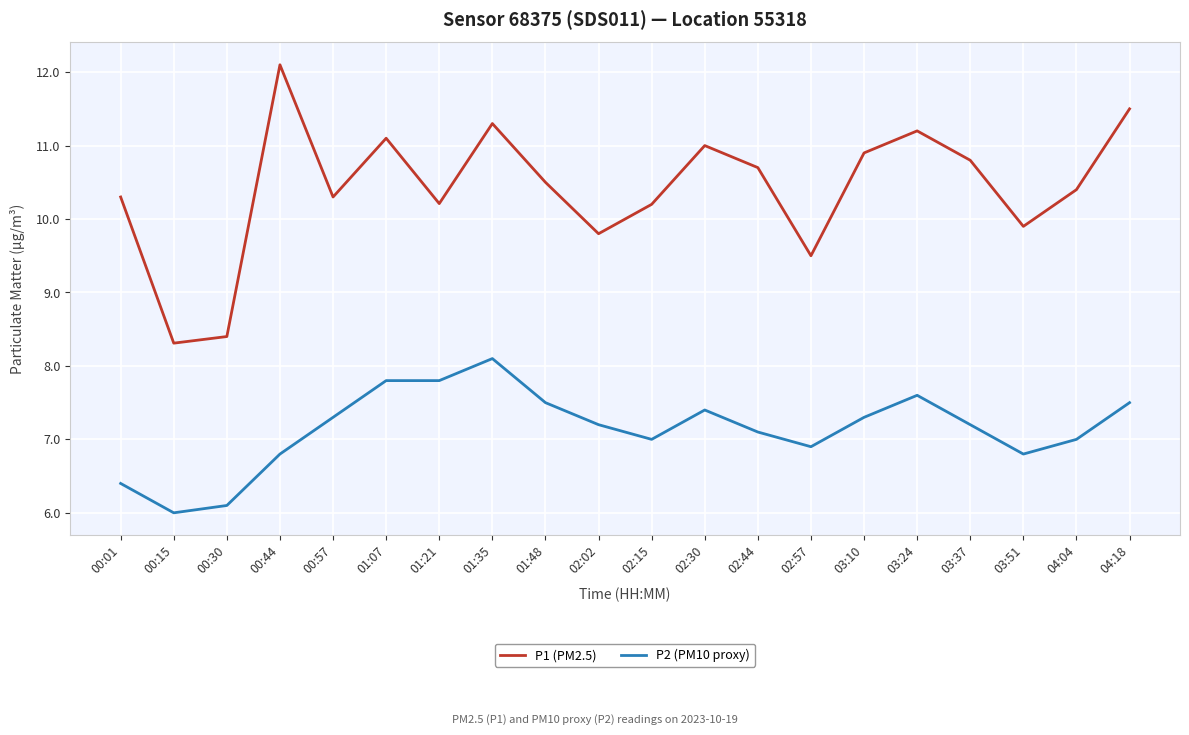

What is the maximum value for P1 (PM2.5)?

12.1